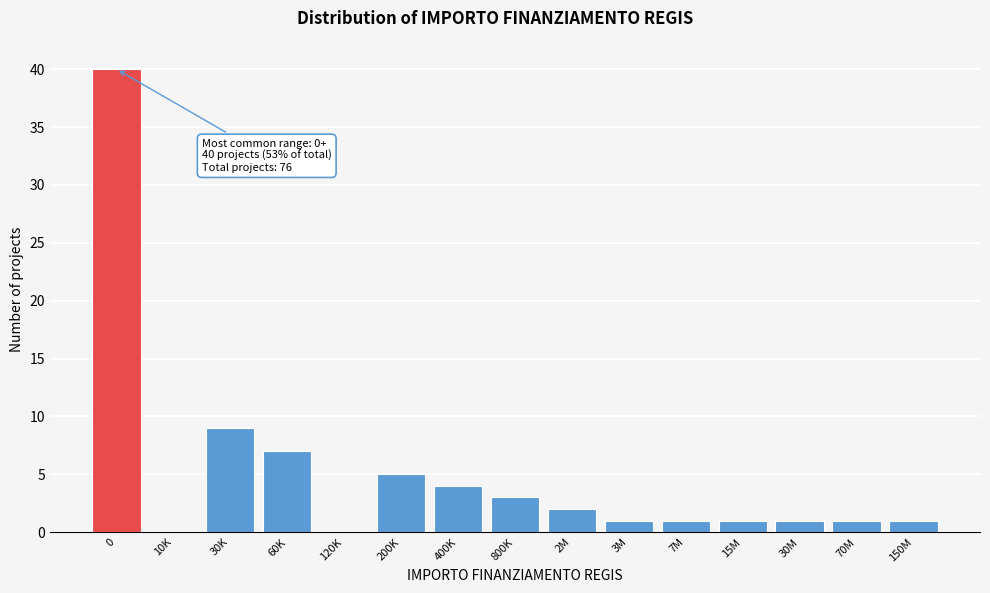

Reading left to right, transcribe all the data shown in this chart.

0=40	10K=0	30K=9	60K=7	120K=0	200K=5	400K=4	800K=3	2M=2	3M=1	7M=1	15M=1	30M=1	70M=1	150M=1